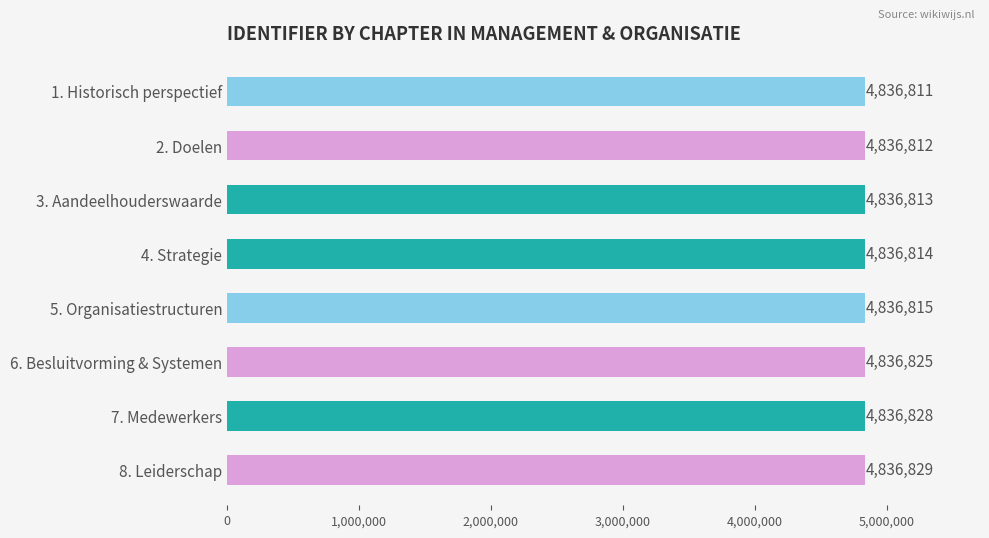

Reading bottom to top, what are all the values shown in this chart?

4836829	4836828	4836825	4836815	4836814	4836813	4836812	4836811